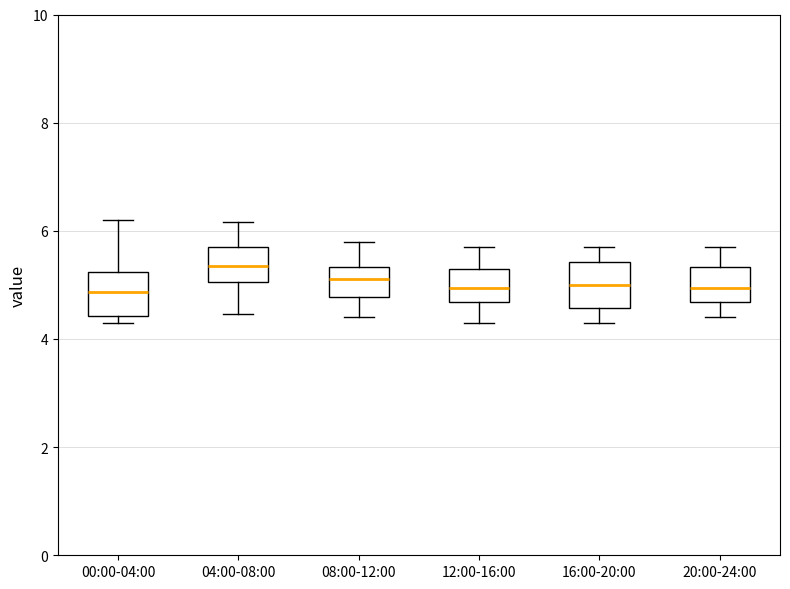

Which box has the highest median line?

04:00-08:00